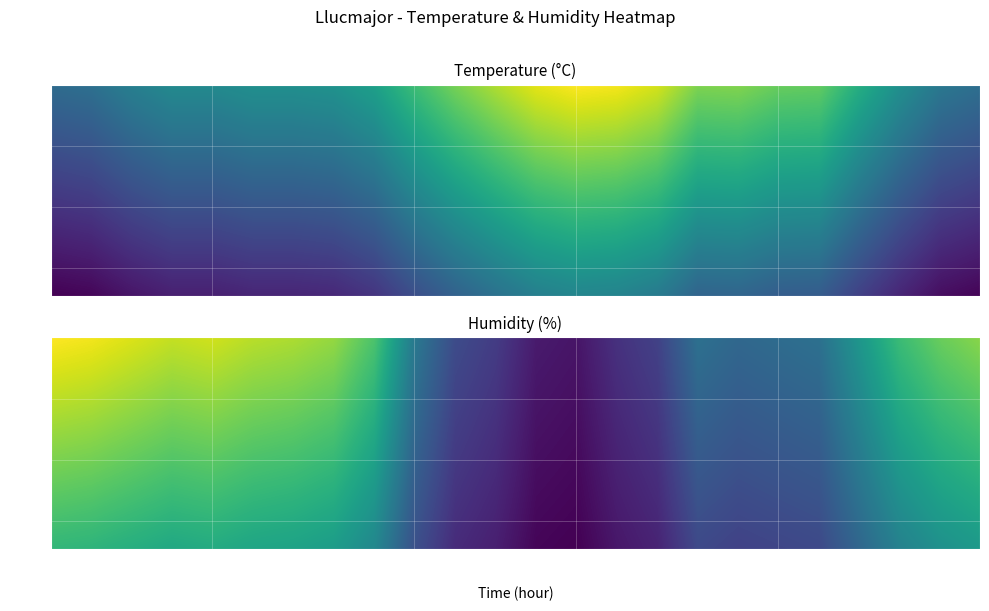

At which category is the sum across all series the highest?

06:00